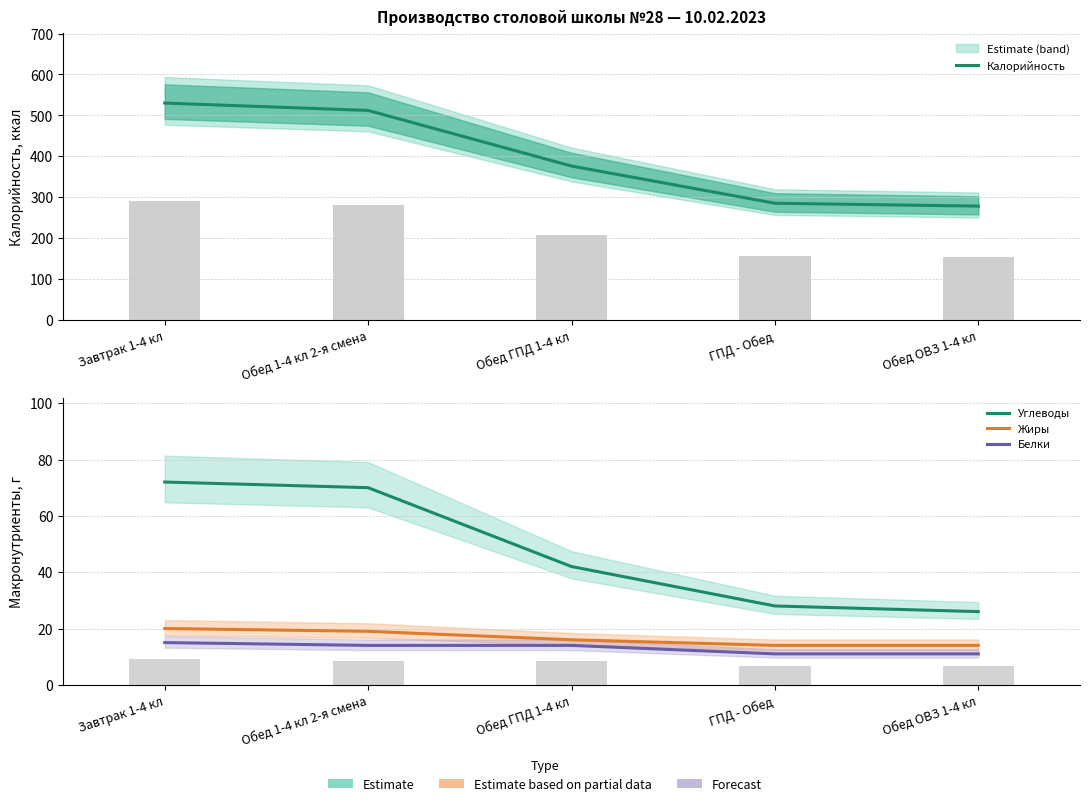

What are all the series names shown in the legend?

Калорийность, Углеводы, Жиры, Белки